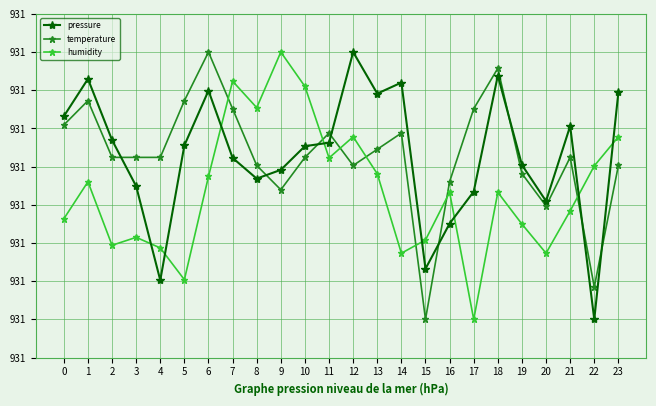

Between which two adjacent categories do humidity and pressure first intersect?

3 and 4